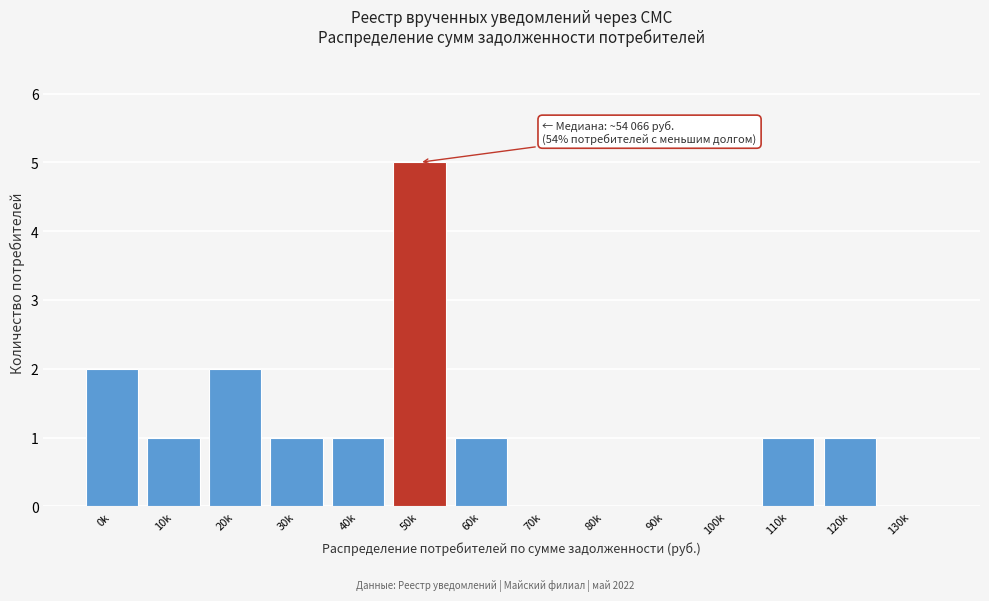

Reading left to right, list all the values displayed in this chart.

0k=2	10k=1	20k=2	30k=1	40k=1	50k=5	60k=1	70k=0	80k=0	90k=0	100k=0	110k=1	120k=1	130k=0